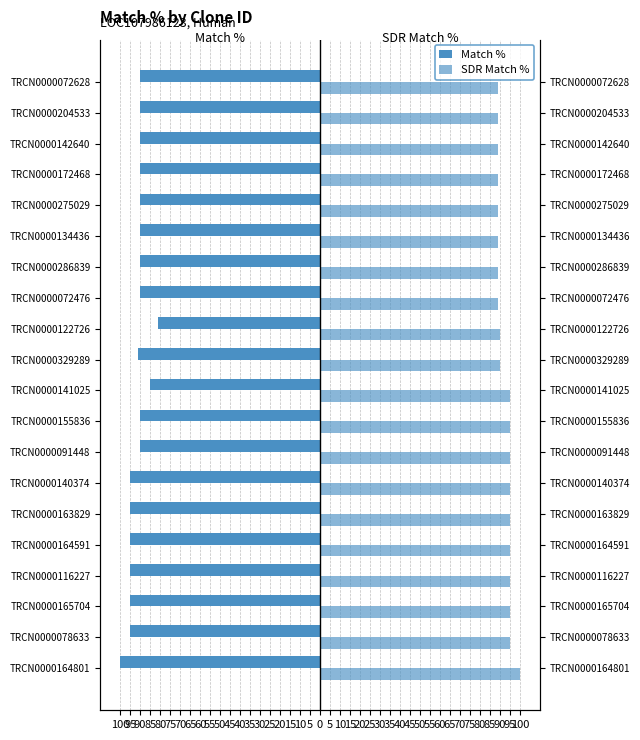

What is the value of the SDR Match % bar at the 9th from the left?

95